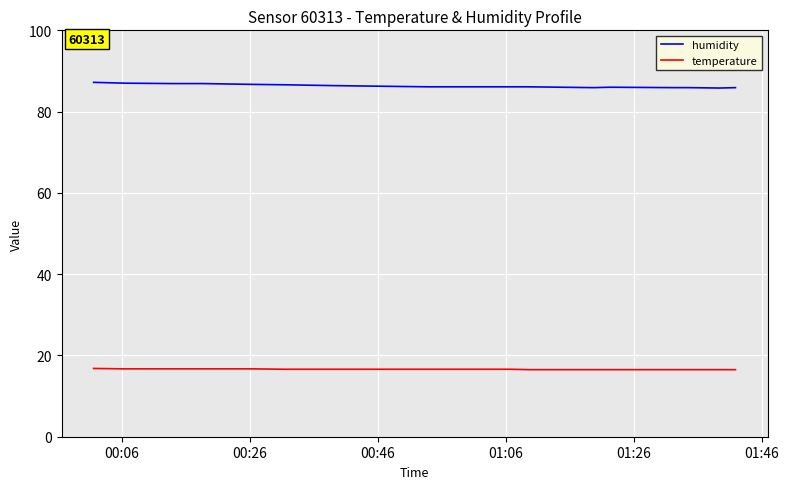

What is the lowest value of the temperature series?

16.5